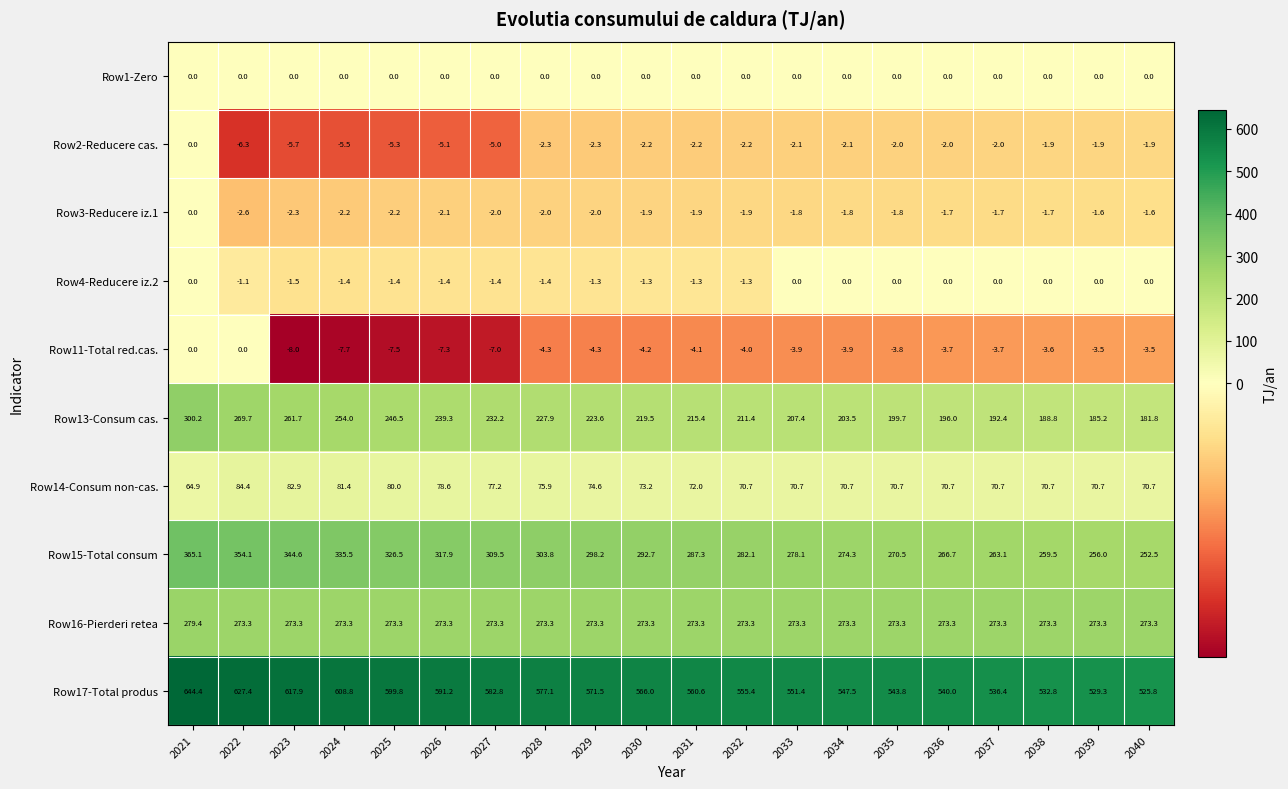

True or false: Row16-Pierderi retea has a value of 424.1 at 2021.

False